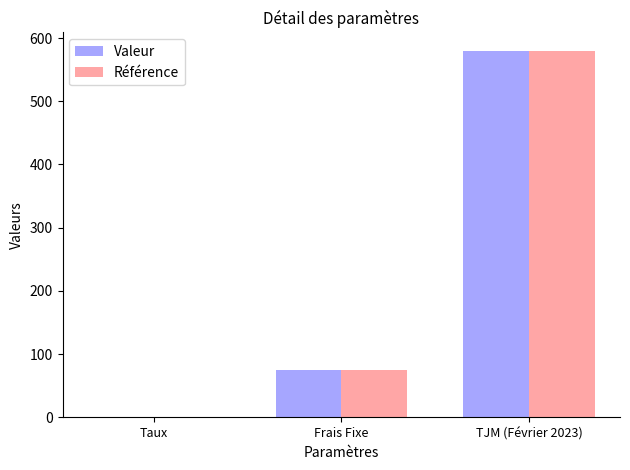

True or false: Valeur has a value of 855.9 at TJM (Février 2023).

False